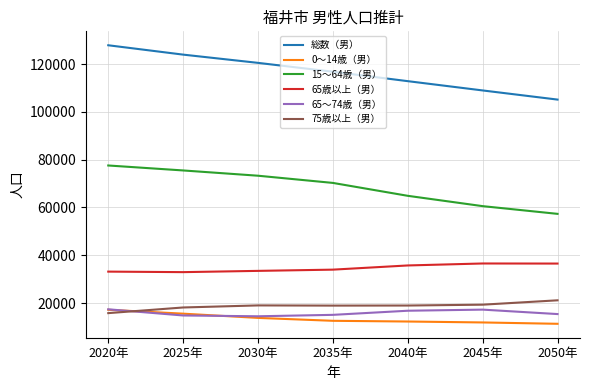

The value of 総数（男） at 2050年 is 105132. True or false?

True